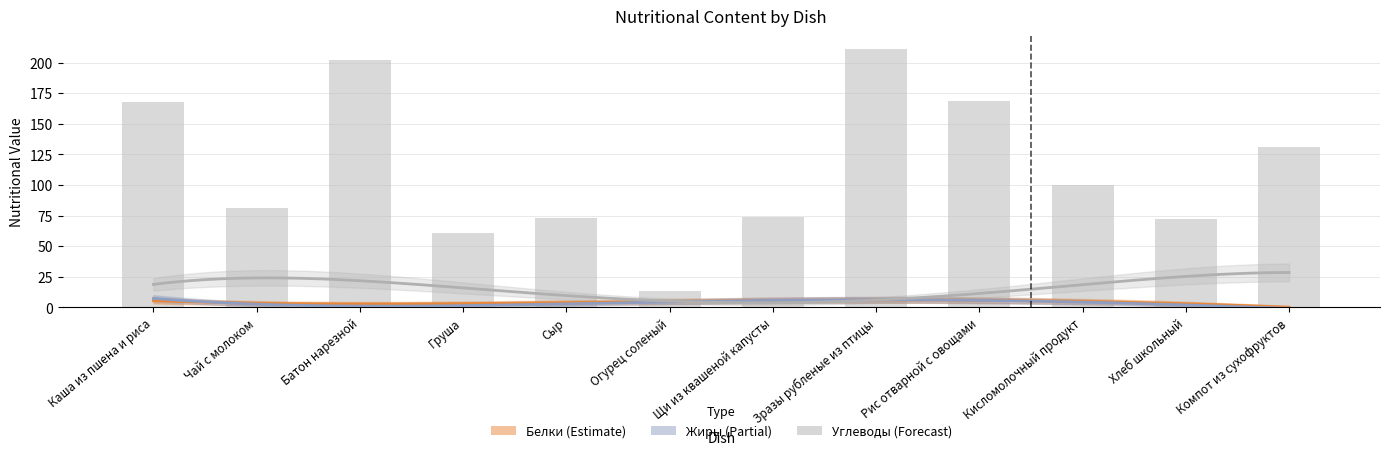

Are the bars horizontal?

No